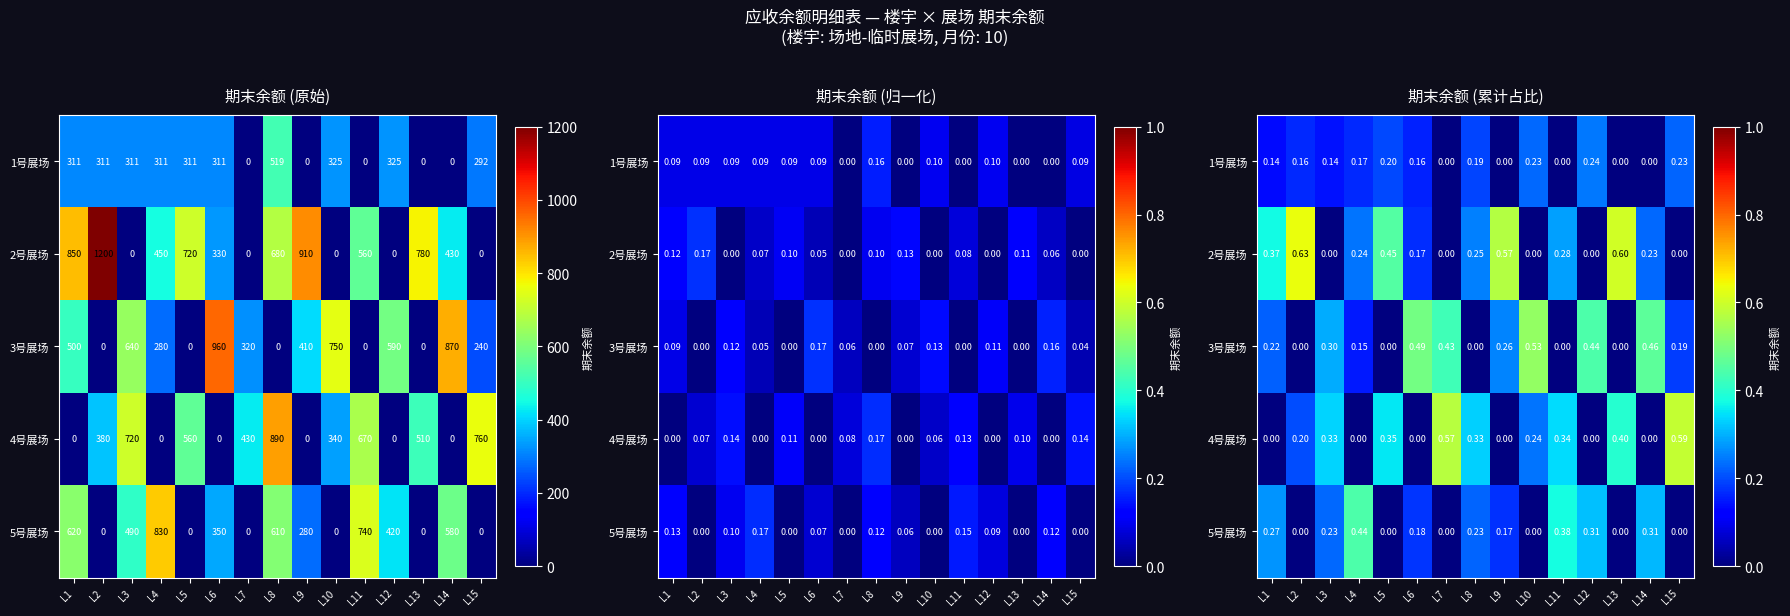

What is the difference between the maximum and minimum values in the 4号展场 series?

0.6